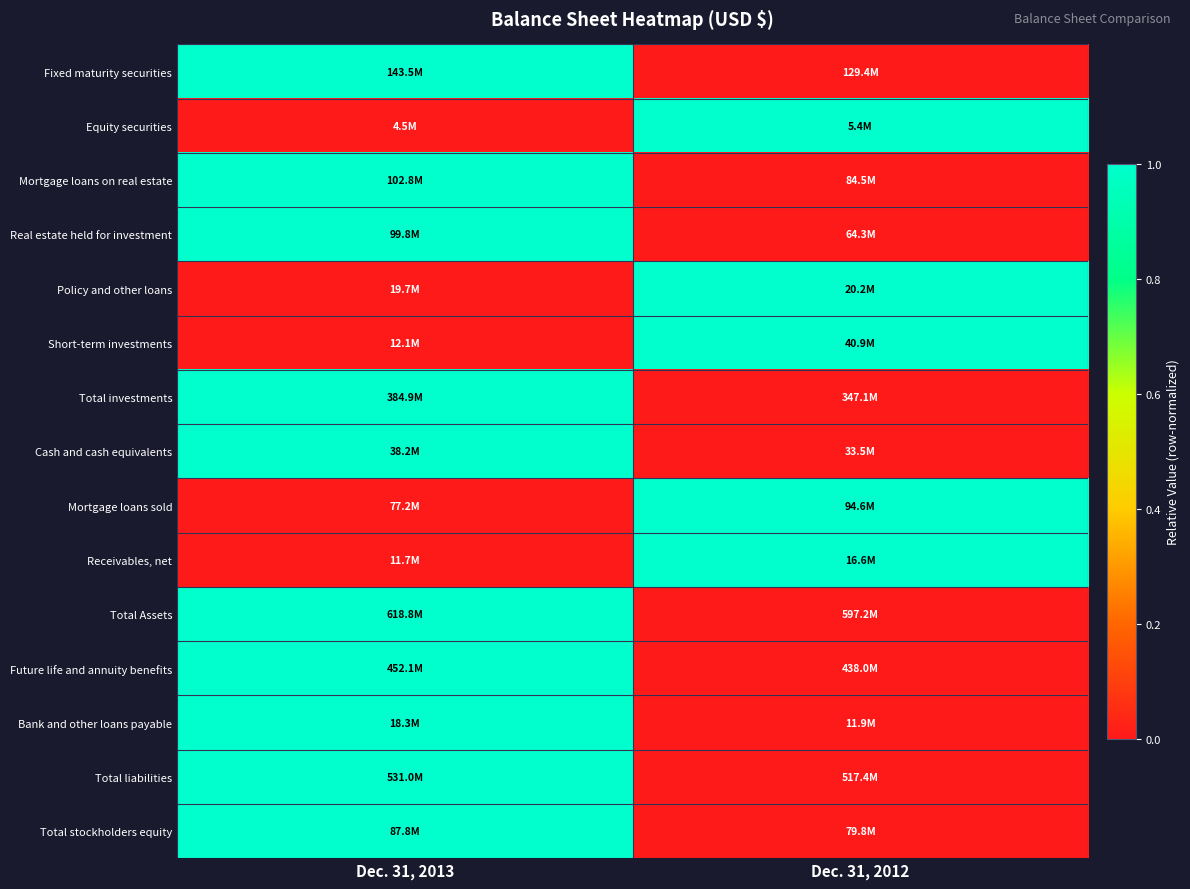

What is the spread (max minus min) of values at Dec. 31, 2012?

1.0